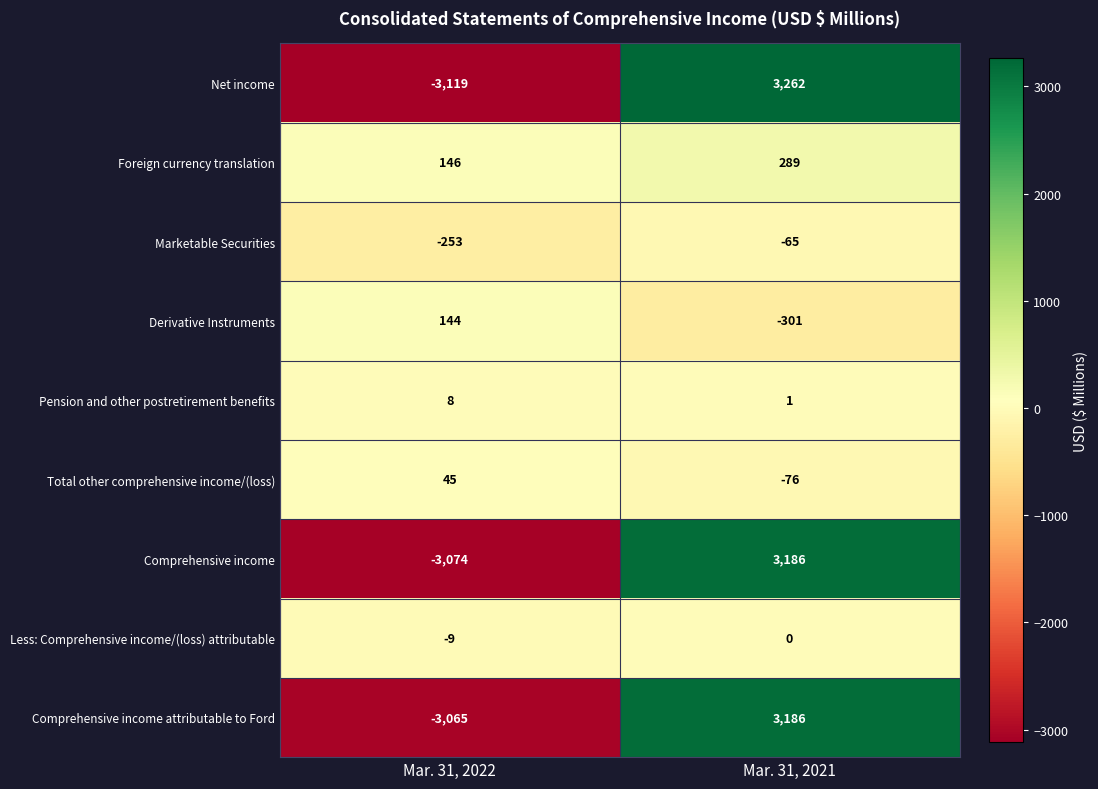

Reading left to right, transcribe all the data shown in this chart.

Net income: -3119	3262
Foreign currency translation: 146	289
Marketable Securities: -253	-65
Derivative Instruments: 144	-301
Pension and other postretirement benefits: 8	1
Total other comprehensive income/(loss): 45	-76
Comprehensive income: -3074	3186
Less: Comprehensive income/(loss) attributable: -9	0
Comprehensive income attributable to Ford: -3065	3186